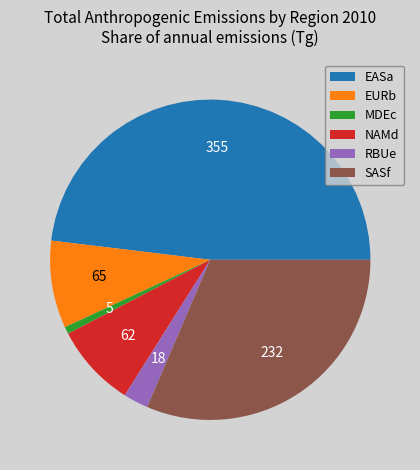

Which category has the biggest portion of the pie?

EASa